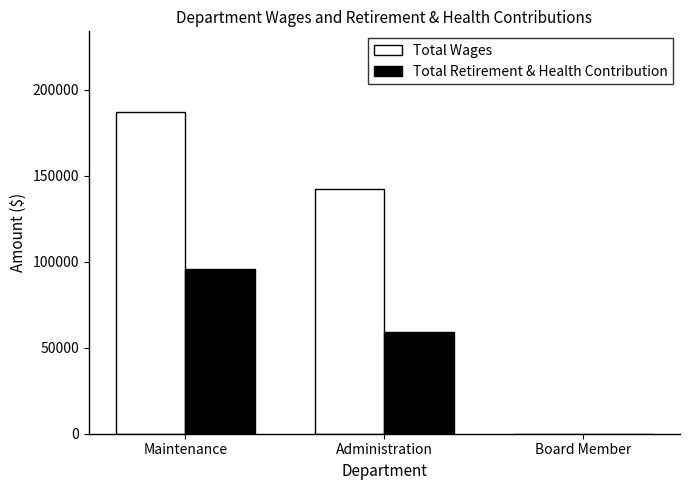

Where is Total Retirement & Health Contribution nearest to the value 47855?

Administration